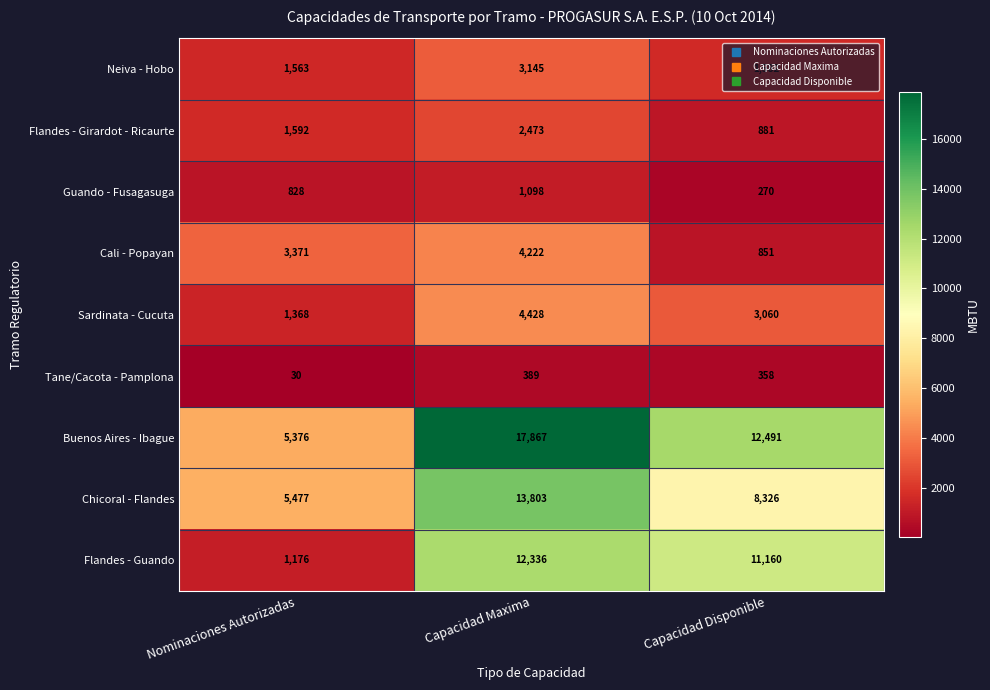

At which label does Buenos Aires - Ibague first exceed 12491?

Capacidad Maxima